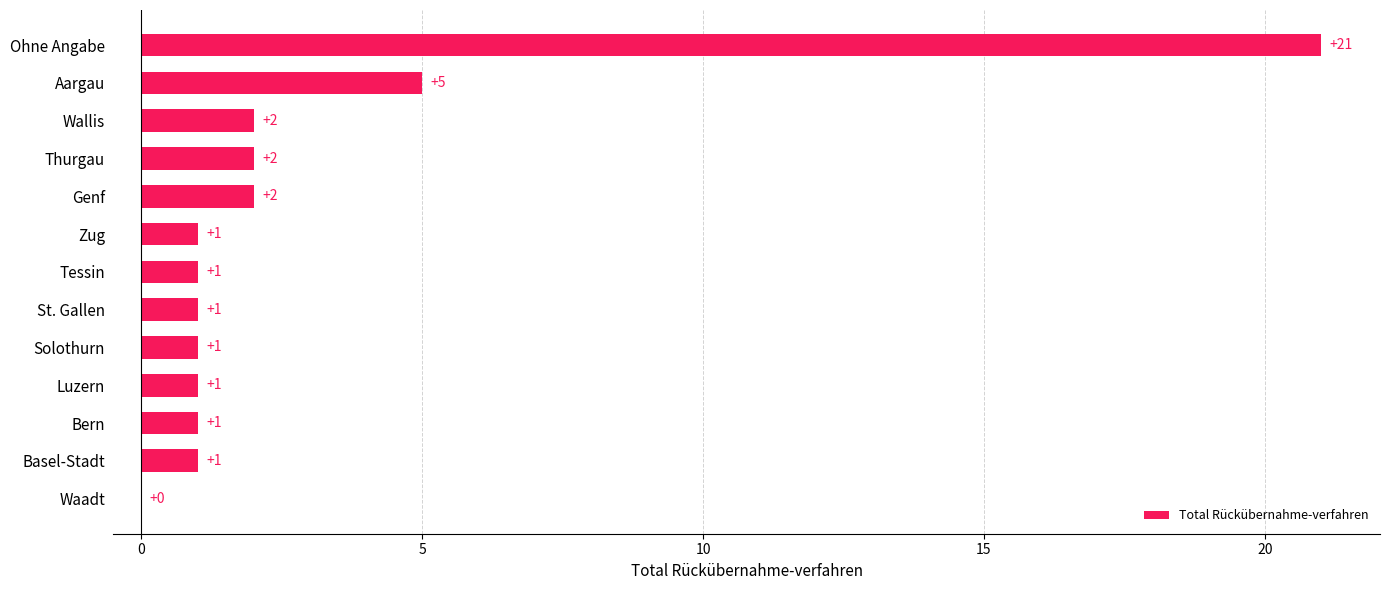

Reading top to bottom, extract all data points from this chart.

Ohne Angabe=21	Aargau=5	Wallis=2	Thurgau=2	Genf=2	Zug=1	Tessin=1	St. Gallen=1	Solothurn=1	Luzern=1	Bern=1	Basel-Stadt=1	Waadt=0